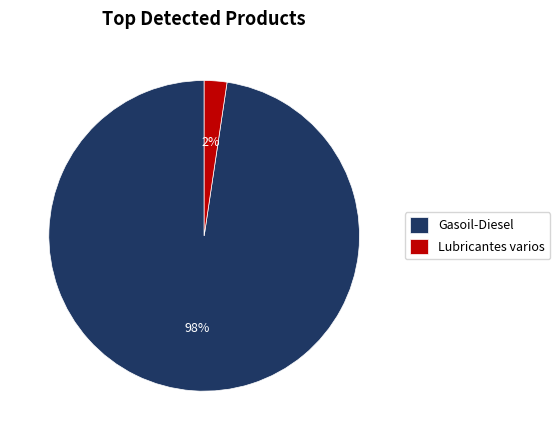

Is it true that Gasoil-Diesel is 98% of the pie?

True